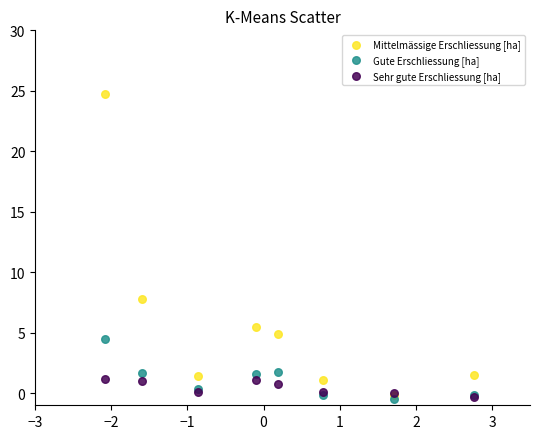

In the Mittelmässige Erschliessung [ha] series, what Y value is closest to 12?

7.8